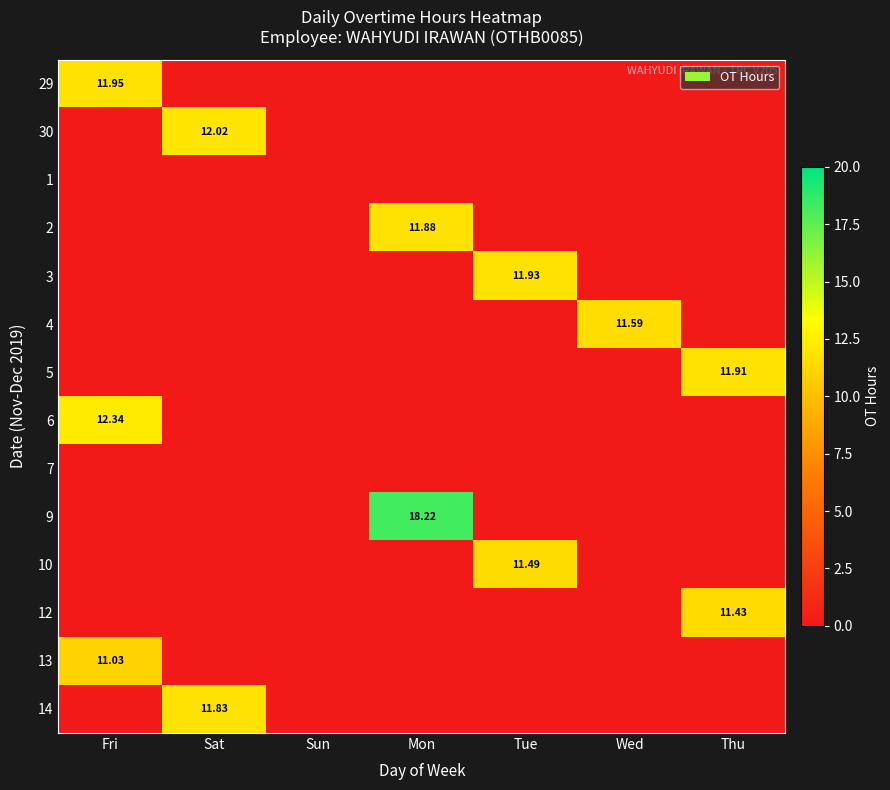

Is the value of 29 at Fri greater than the value of 2 at Mon?

Yes